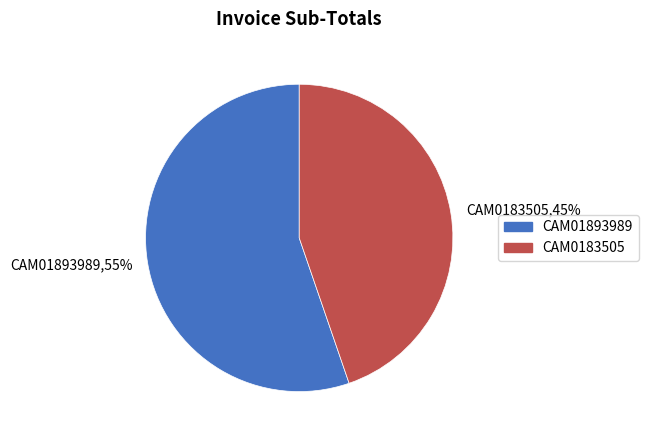

What is the ratio of the value at CAM0183505 to the value at CAM01893989?

0.8